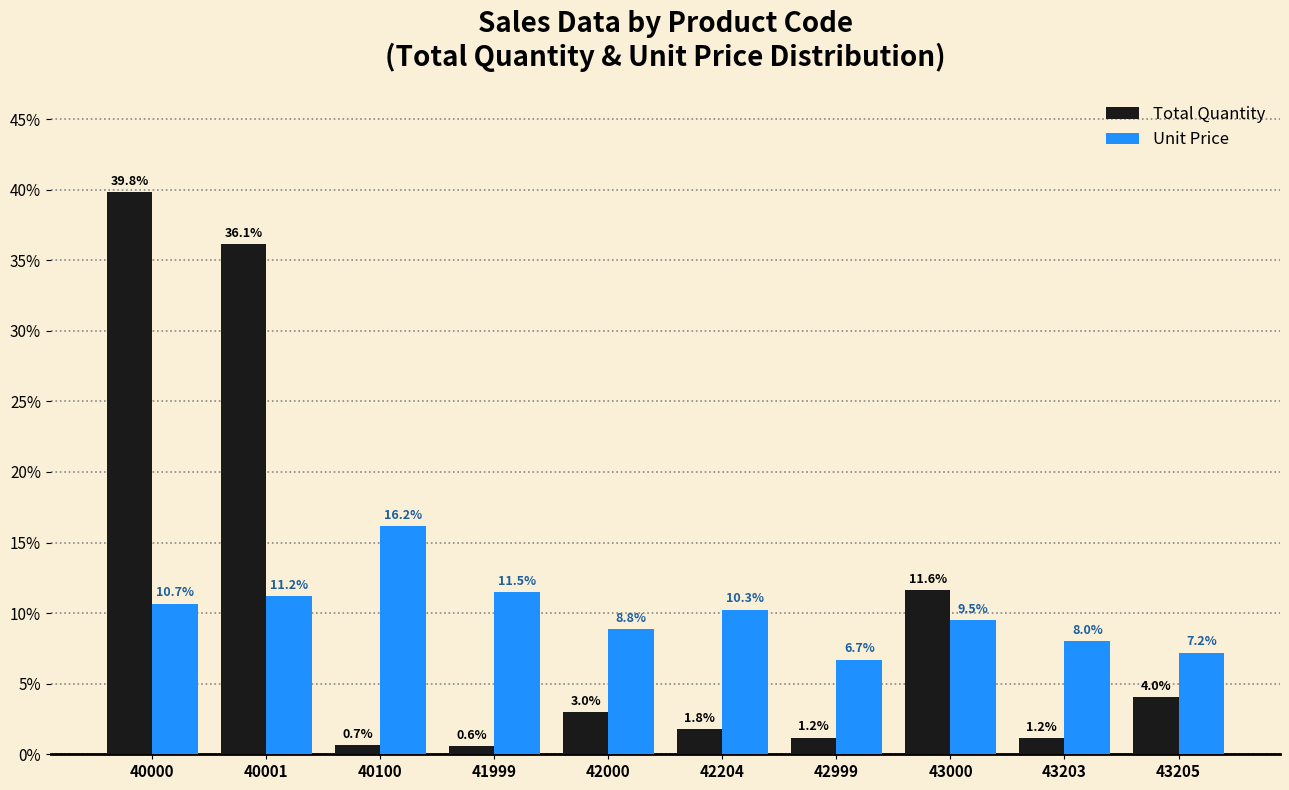

What is the maximum value for Unit Price?

16.2